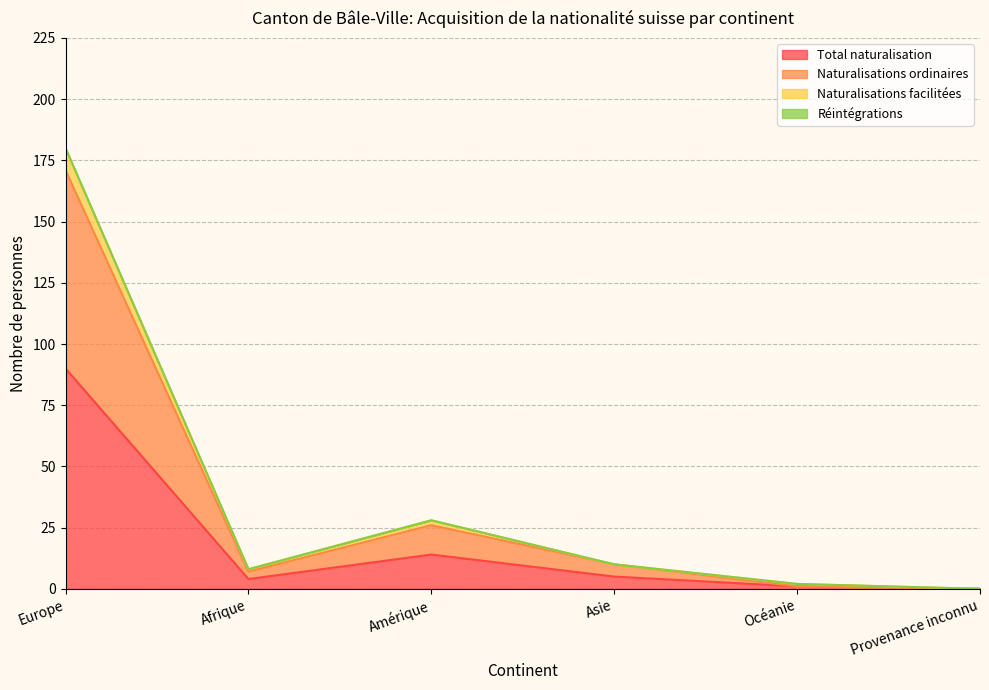

At which label does Total naturalisation reach its peak?

Europe